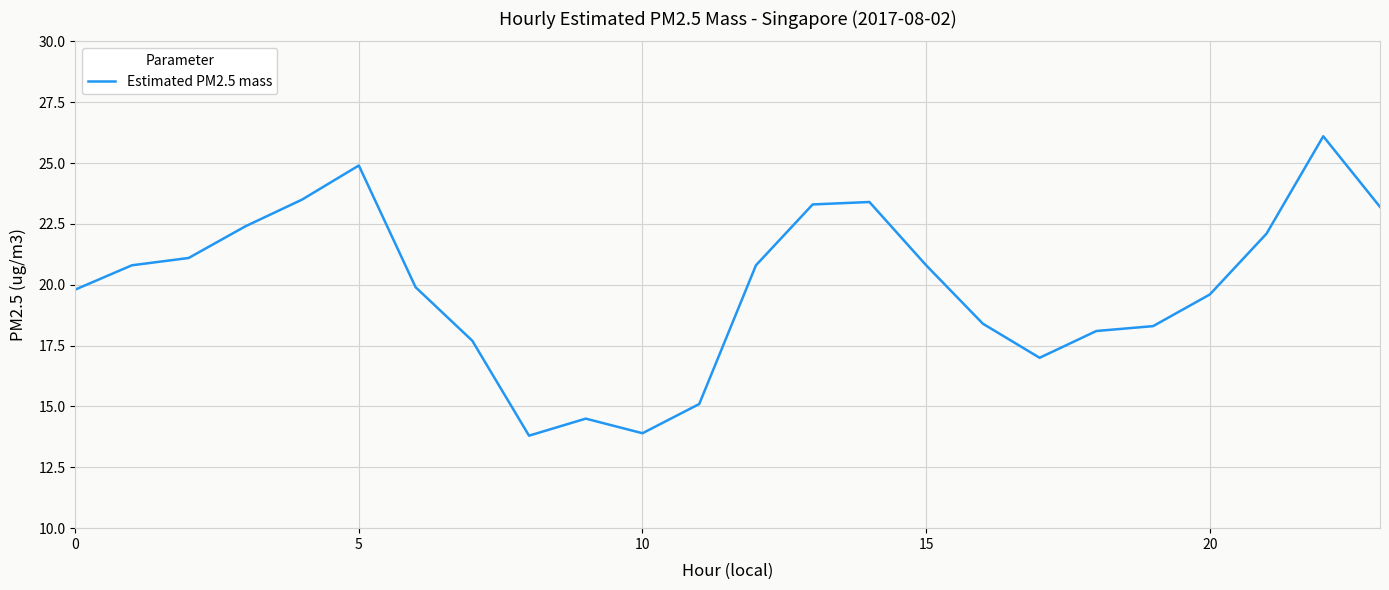

How many lines are shown in the chart?

1